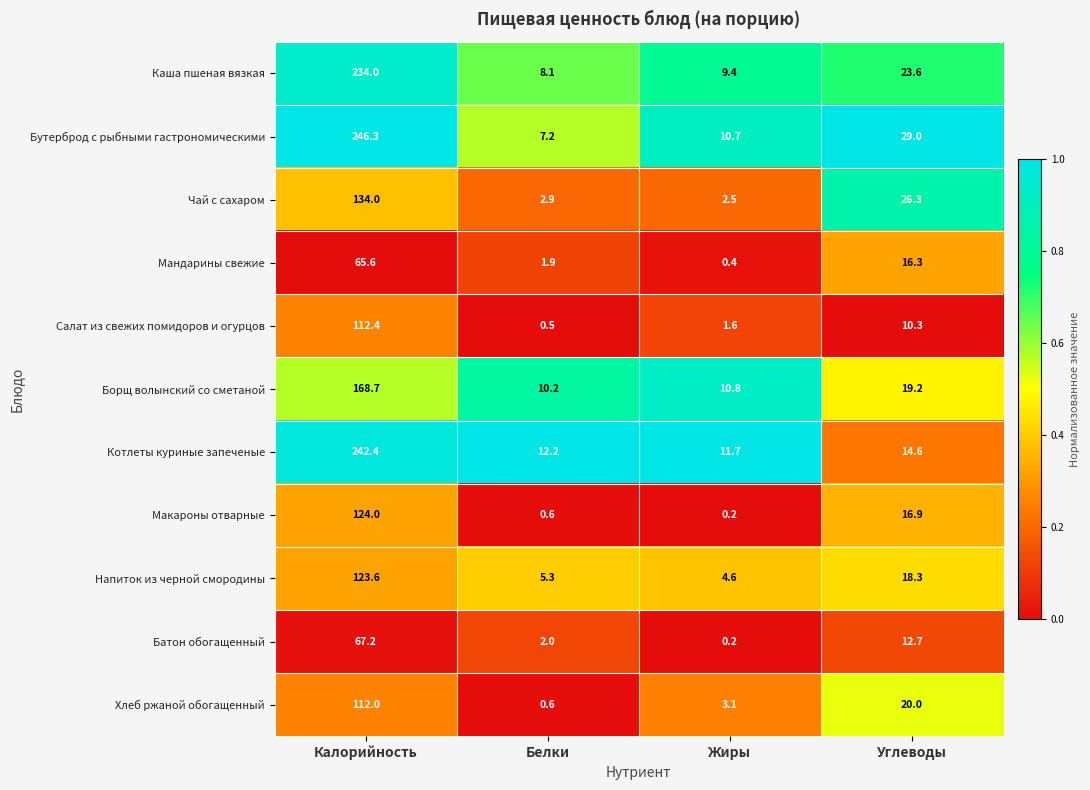

At which category is the sum across all series the highest?

Калорийность